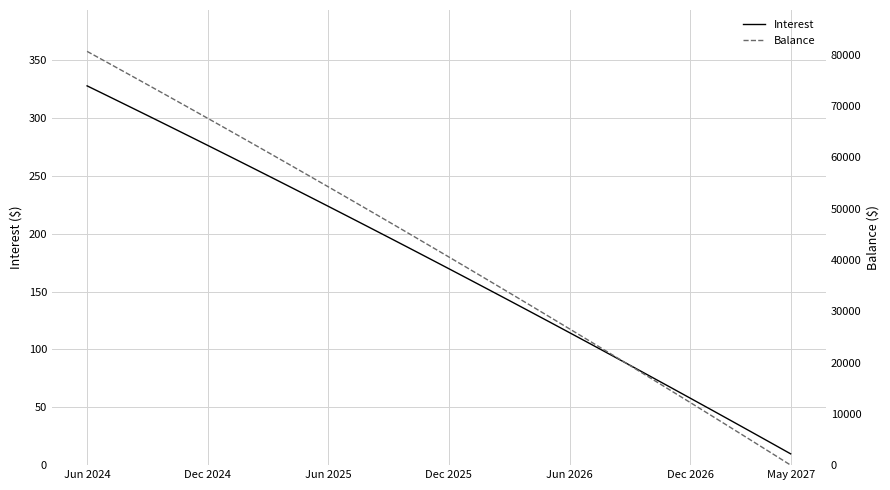

How many data points in Interest are above 178?

18